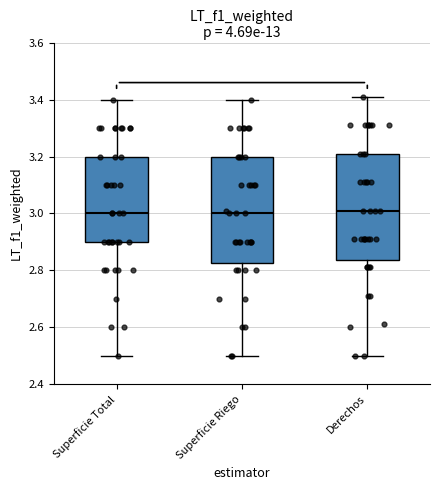

Reading left to right, read every box against the y-axis: the position of its median line, the range the box covers, and the ends of its whiskers. The values are not printed on the chart, so give them approximately, as read against the axis.

Superficie Total: median 3.00, box 2.90 to 3.20, whiskers 2.50 to 3.40
Superficie Riego: median 3.00, box 2.82 to 3.20, whiskers 2.50 to 3.40
Derechos: median 3.02, box 2.84 to 3.22, whiskers 2.50 to 3.42